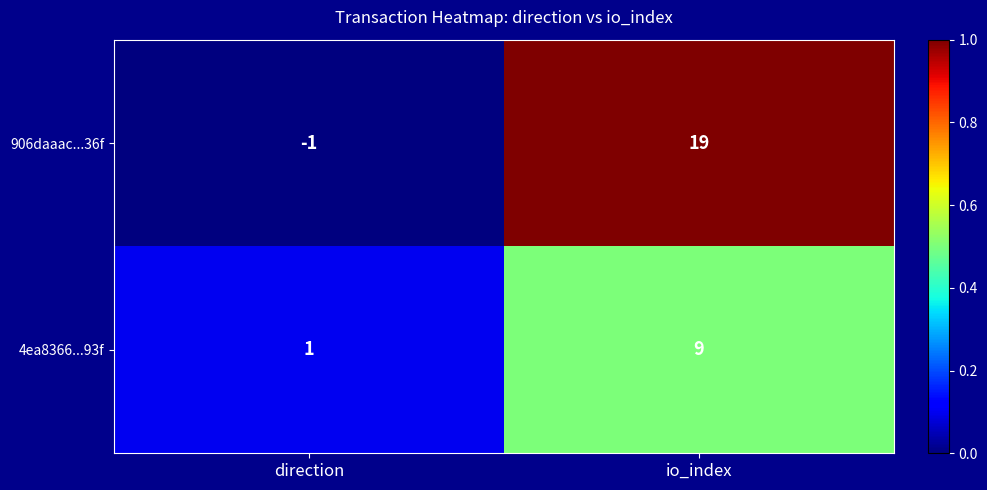

Is it true that 906daaac...36f equals 9 at io_index?

False